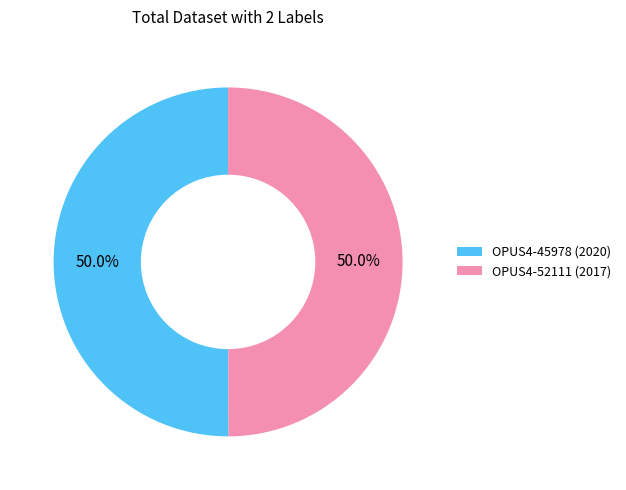

To the nearest percent, what percentage of the pie is OPUS4-52111?

50%